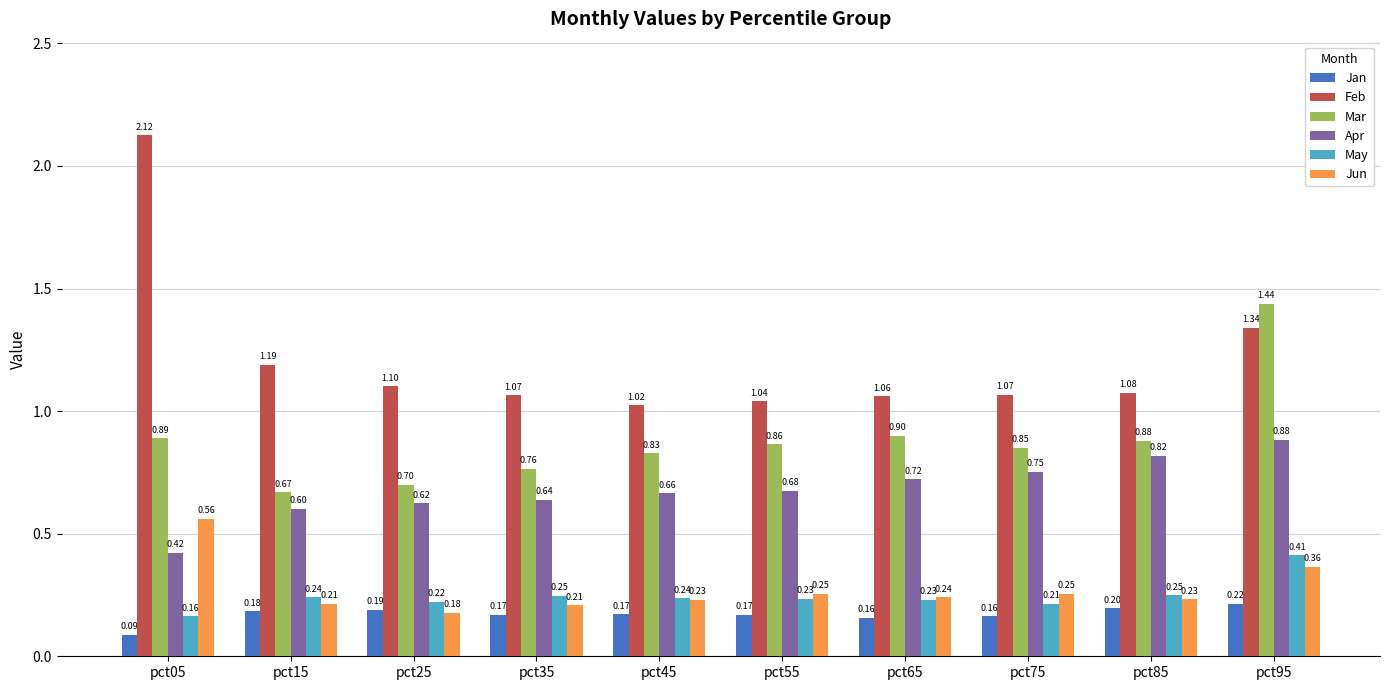

Rank the series at pct85 from highest to lowest value.

Feb, Mar, Apr, May, Jun, Jan